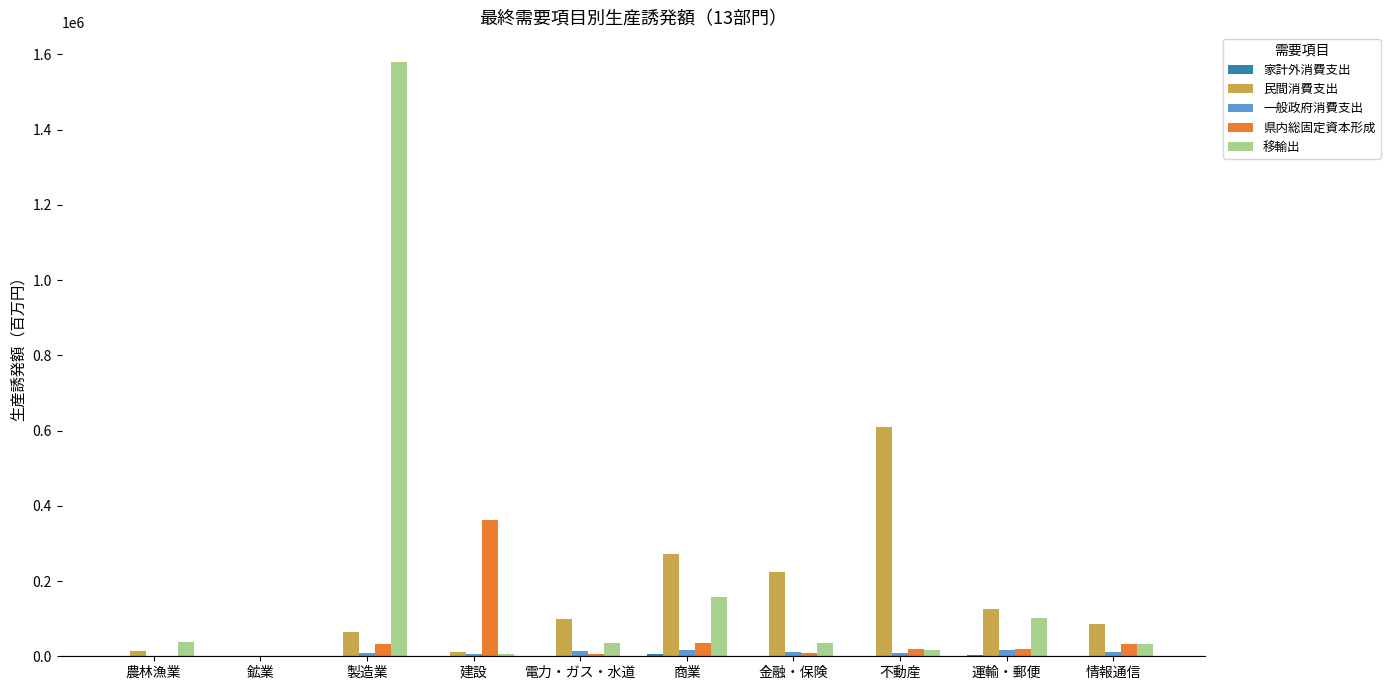

The value of 県内総固定資本形成 at 建設 is 361525.7. True or false?

True